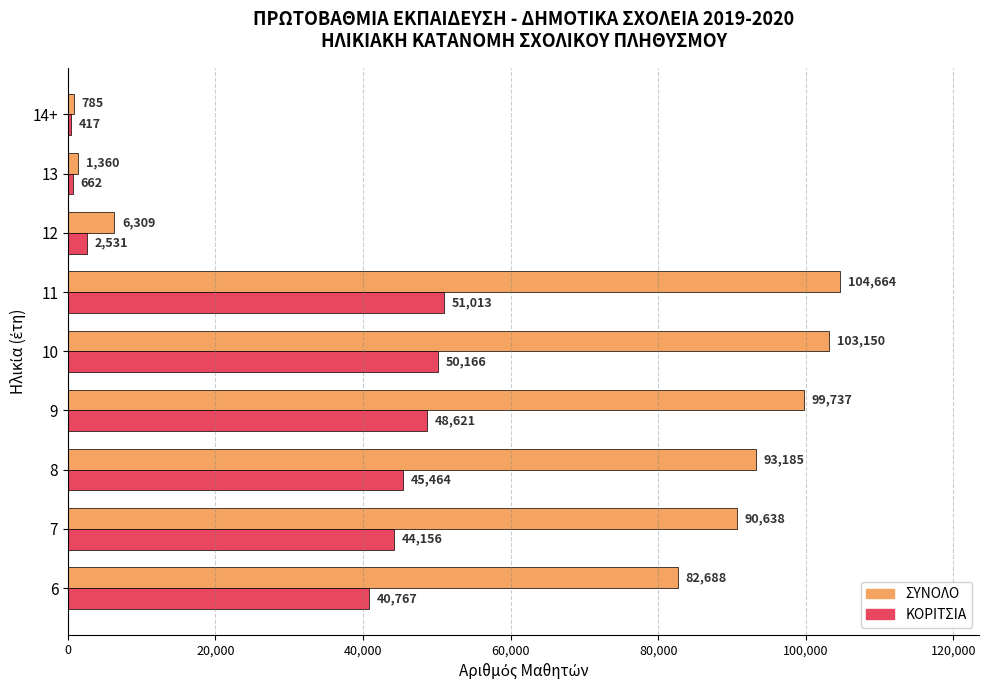

Rank the series at 14+ from lowest to highest value.

ΚΟΡΙΤΣΙΑ, ΣΥΝΟΛΟ